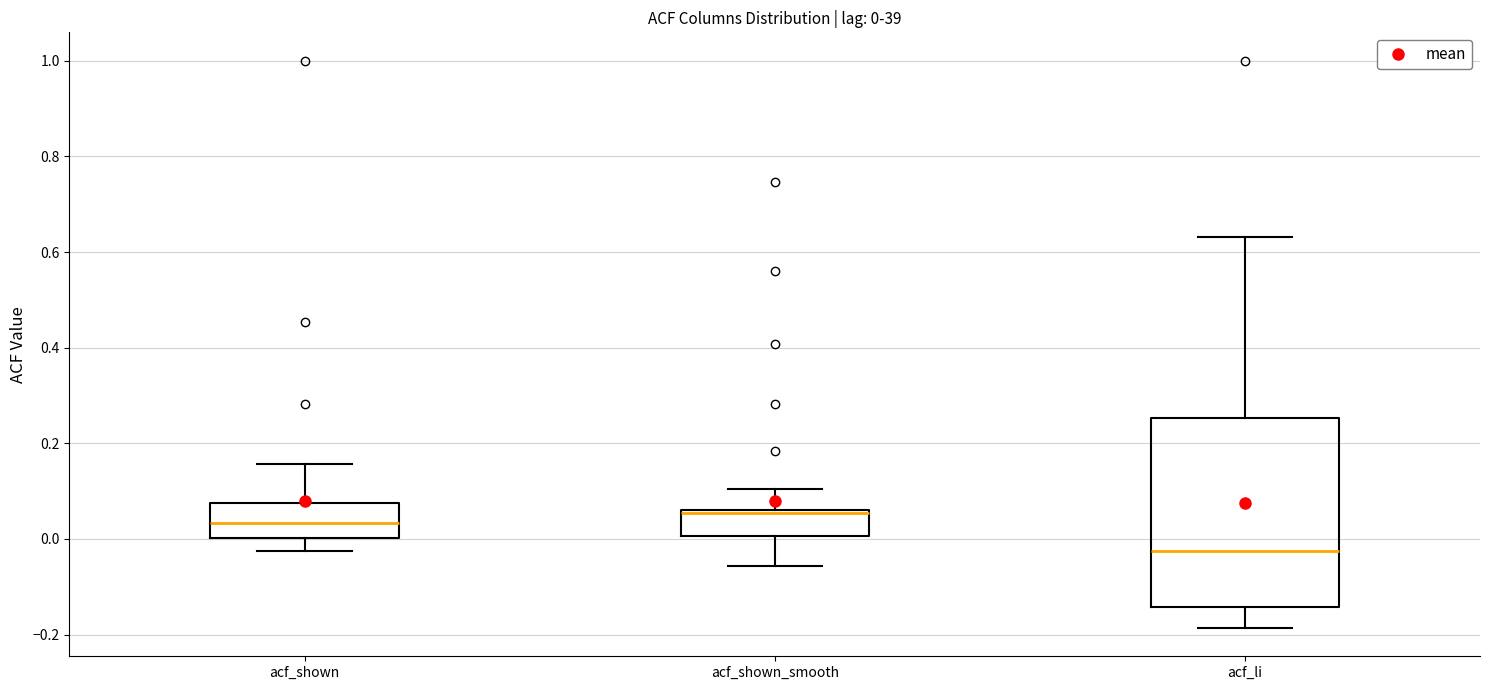

Comparing the boxes themselves (not the whiskers), which one is the tallest?

acf_li